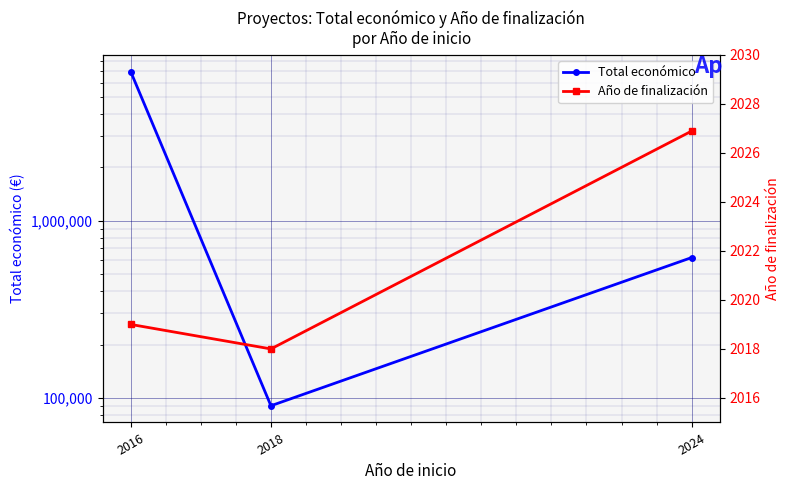

What is the highest value of the Total económico series?

6960293.0